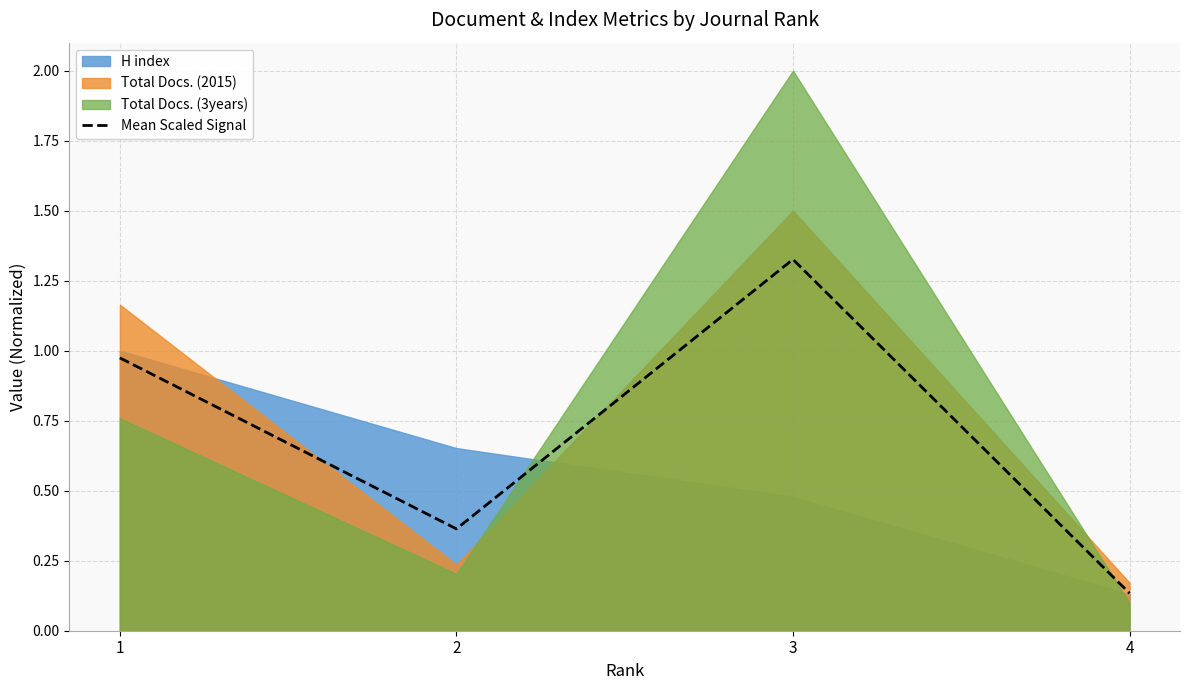

What is the average value?

0.7